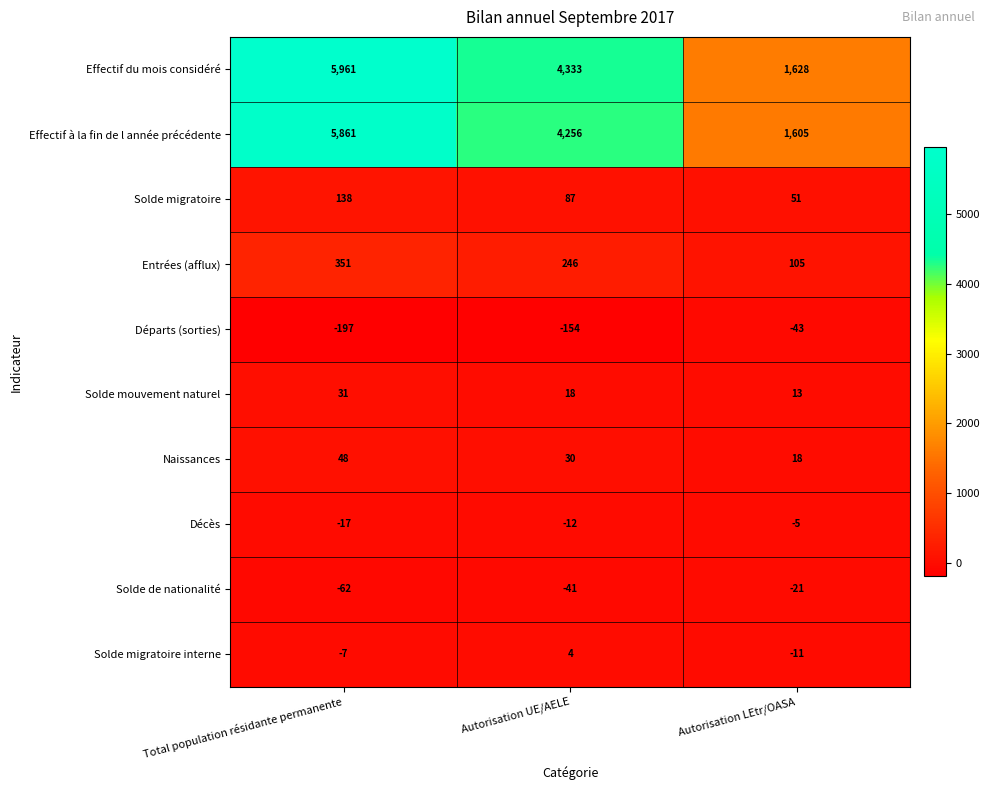

The value of Solde mouvement naturel at Total population résidante permanente is 53. True or false?

False